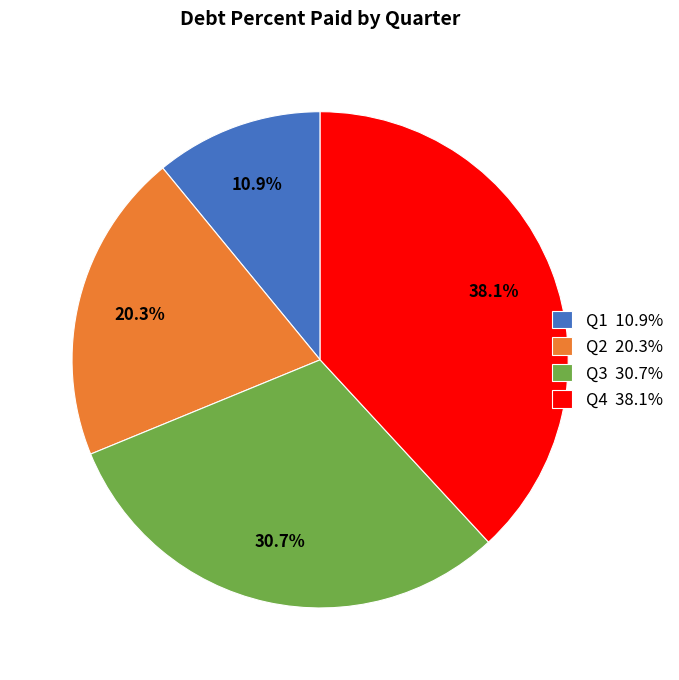

Approximately how many times larger is the value at Q1 compared to Q2?

0.5